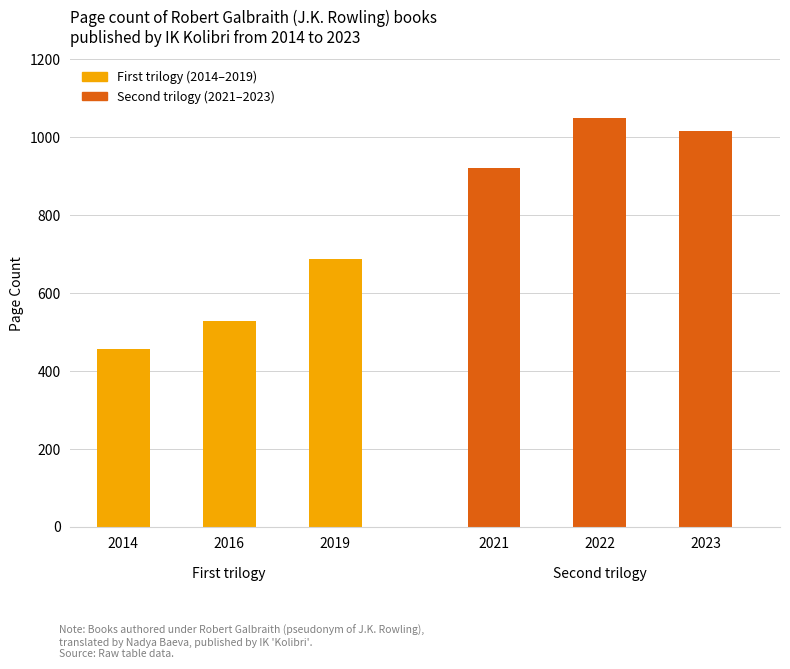

List the labels in order of First trilogy (2014–2019) value, smallest first.

2014, 2016, 2019